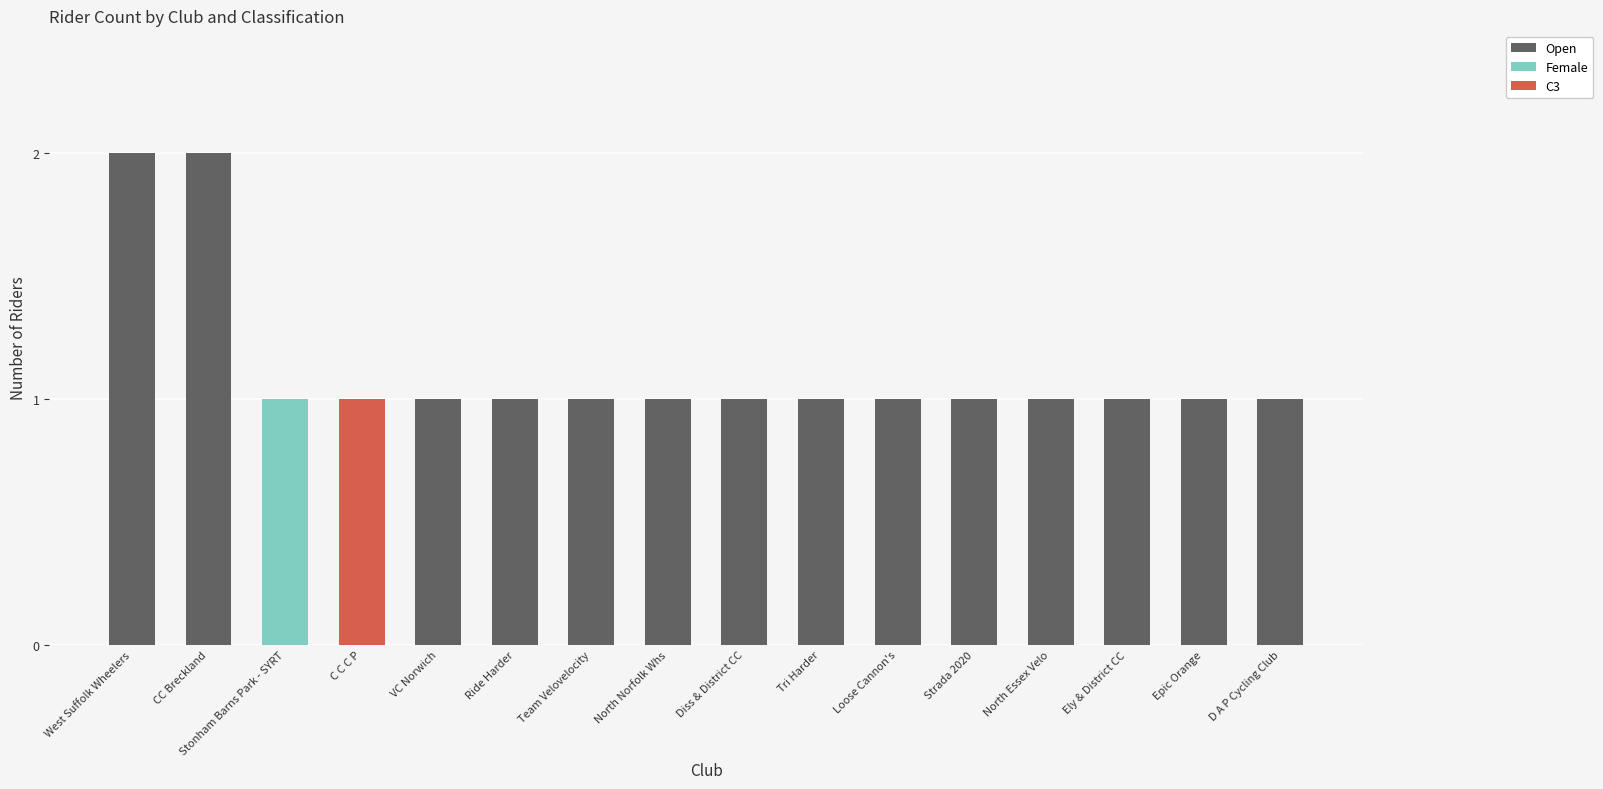

What is the sum of the Open values at North Norfolk Whs and West Suffolk Wheelers?

3